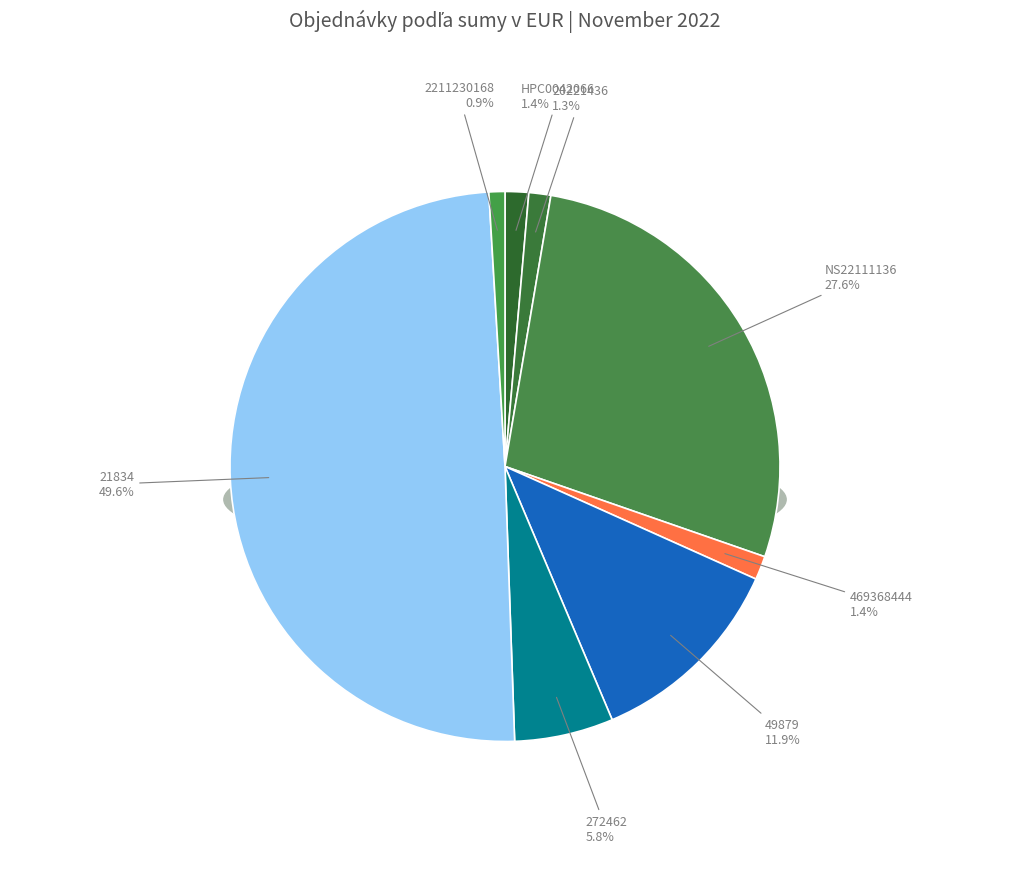

To the nearest percent, what is the combined percentage of 20221436 and 2211230168?

2%